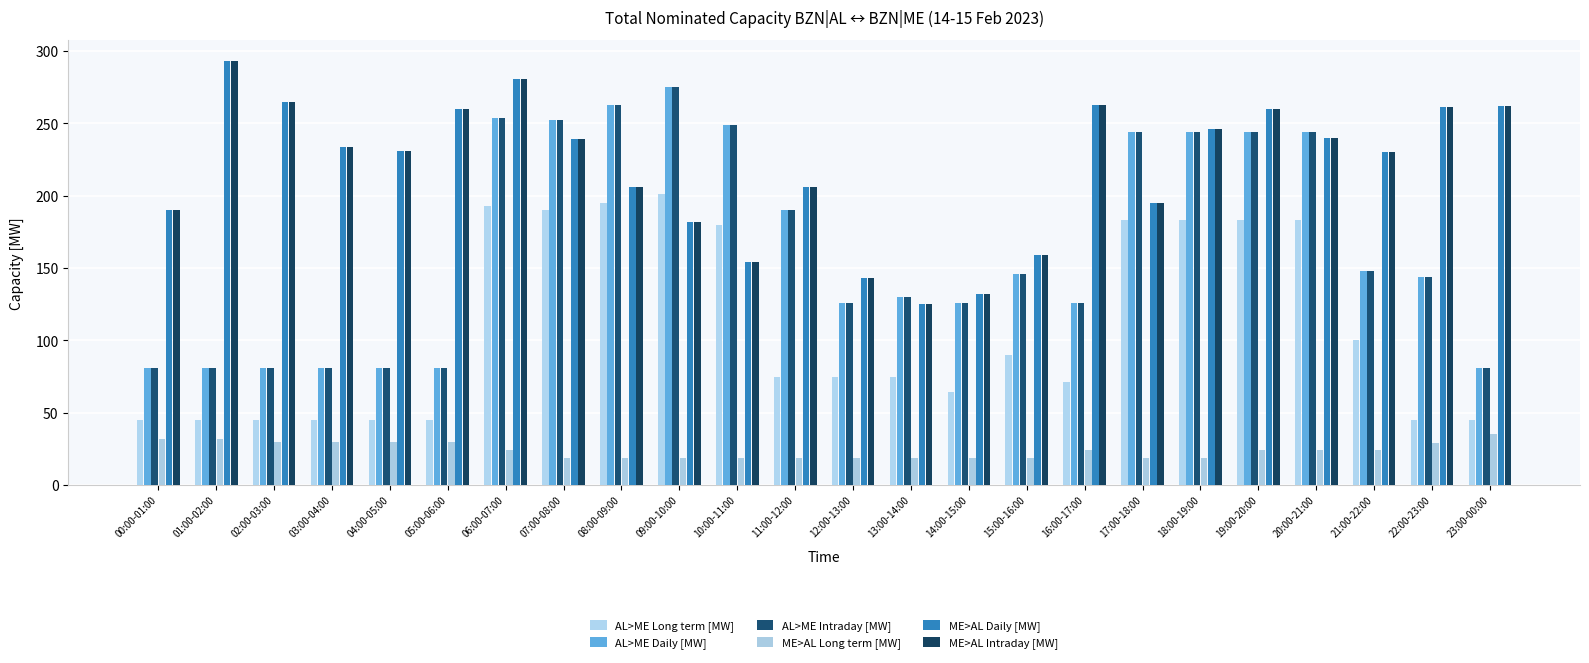

The value of AL>ME Long term [MW] at 13:00-14:00 is 115. True or false?

False